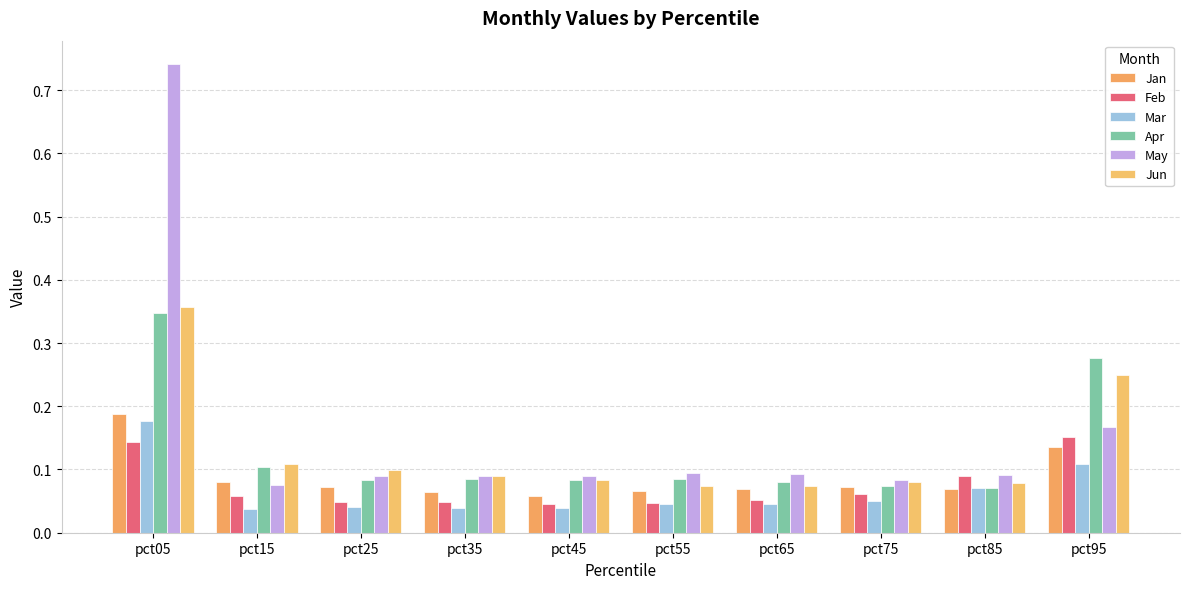

Is it true that Jun equals 0.5 at pct05?

False